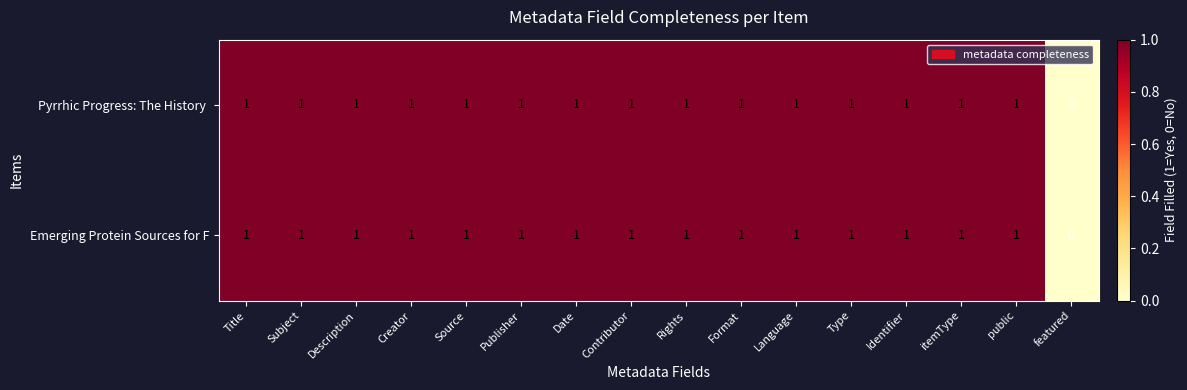

What is the total value across all series at Language?

2